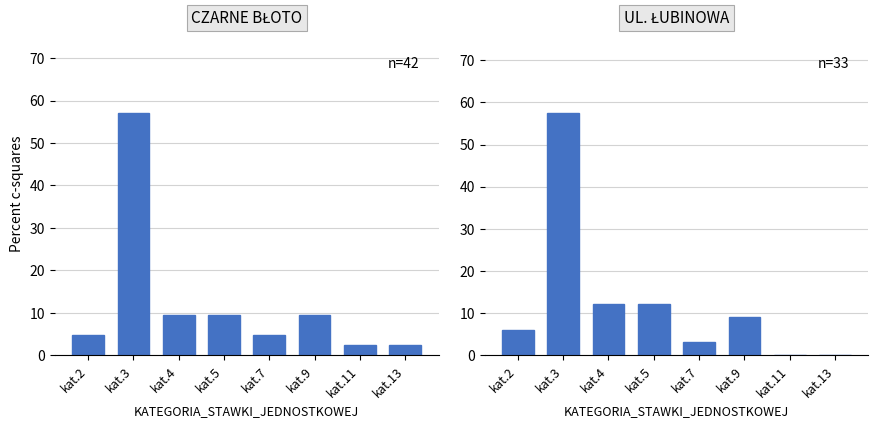

Is the value of CZARNE BŁOTO at kat.4 greater than the value of UL. ŁUBINOWA at kat.4?

No